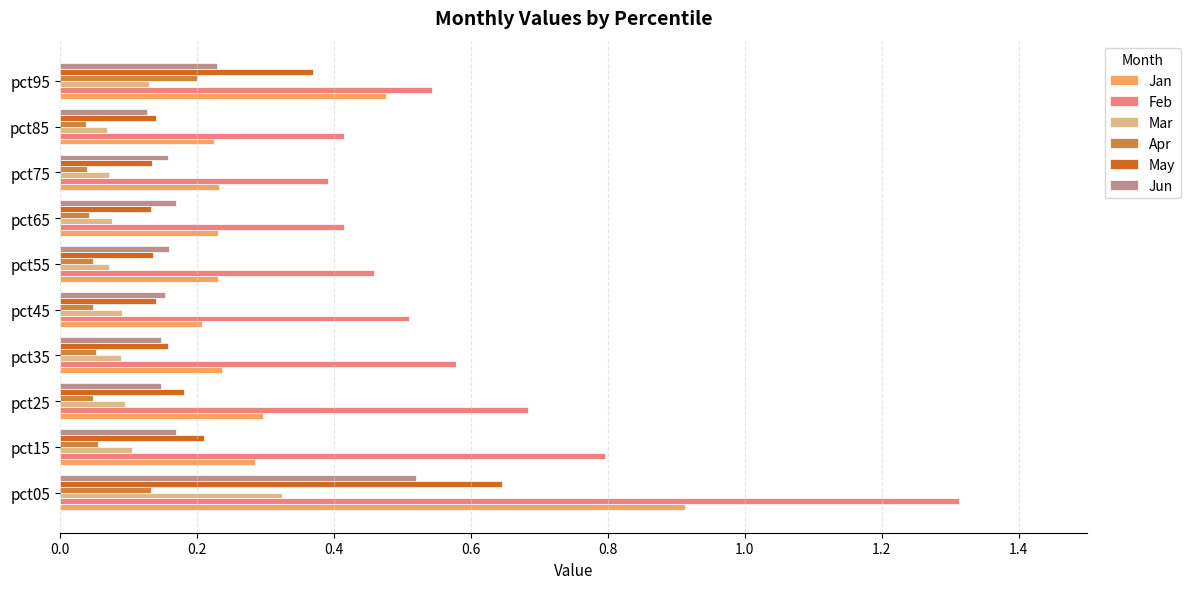

At how many categories does at least one series exceed 0?

10